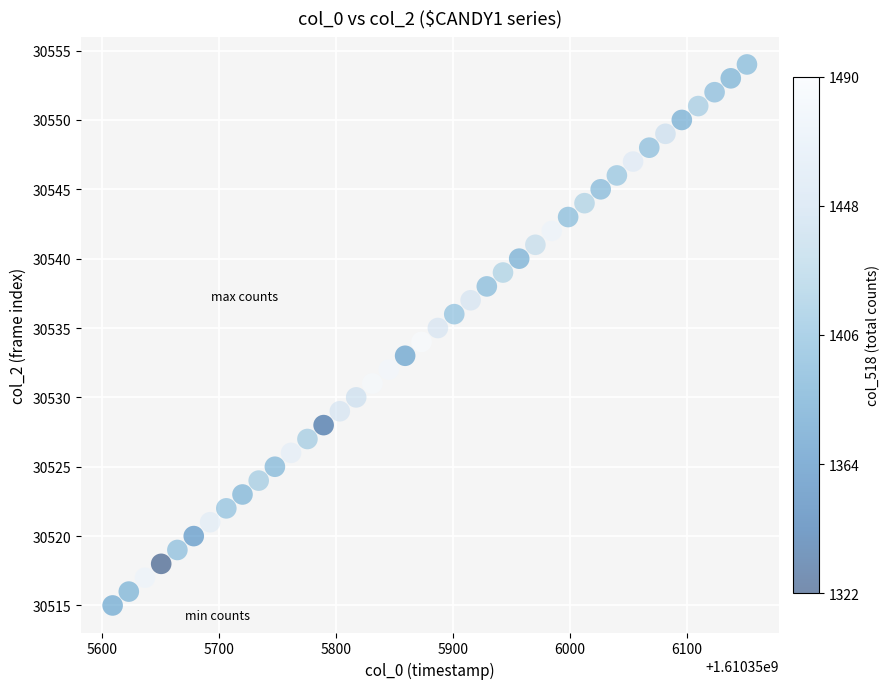

What is the range of Y values (max minus min)?

39